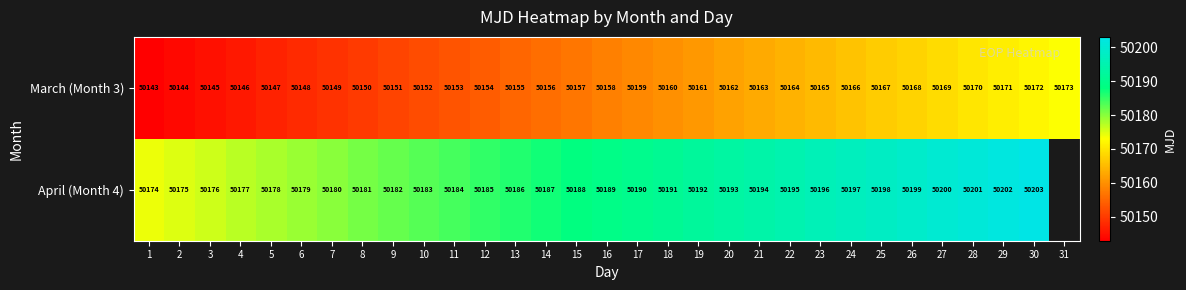

Read the March (Month 3) value at 6.

50148